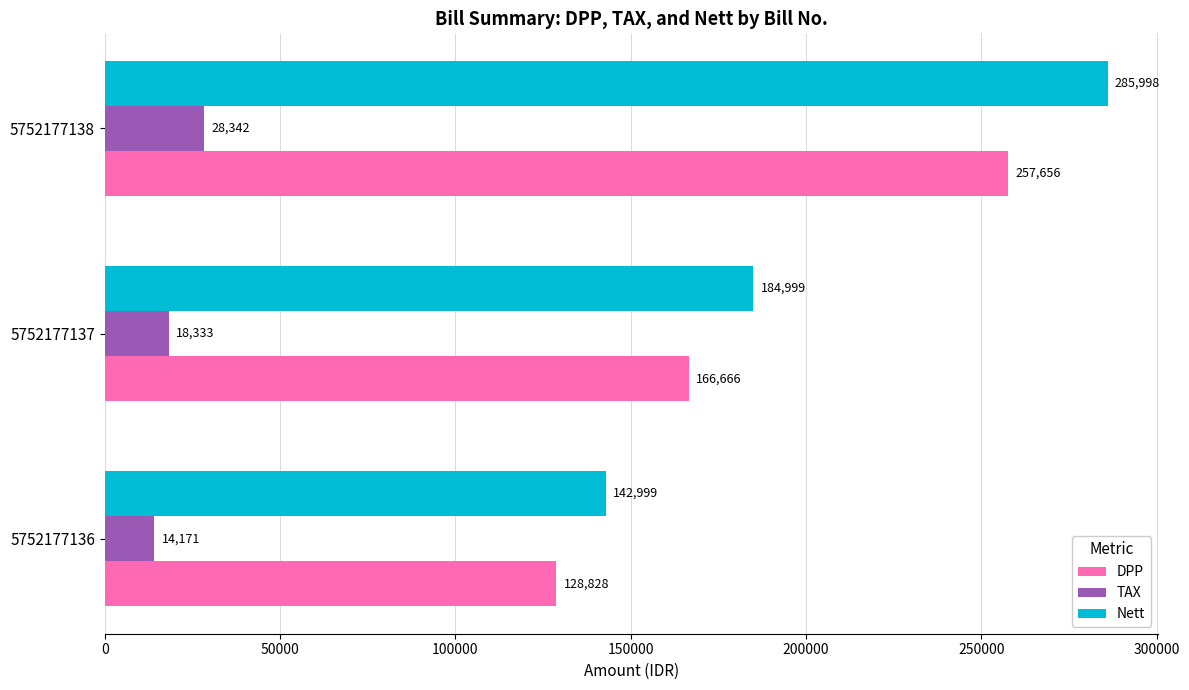

Rank the series at 5752177138 from lowest to highest value.

TAX, DPP, Nett